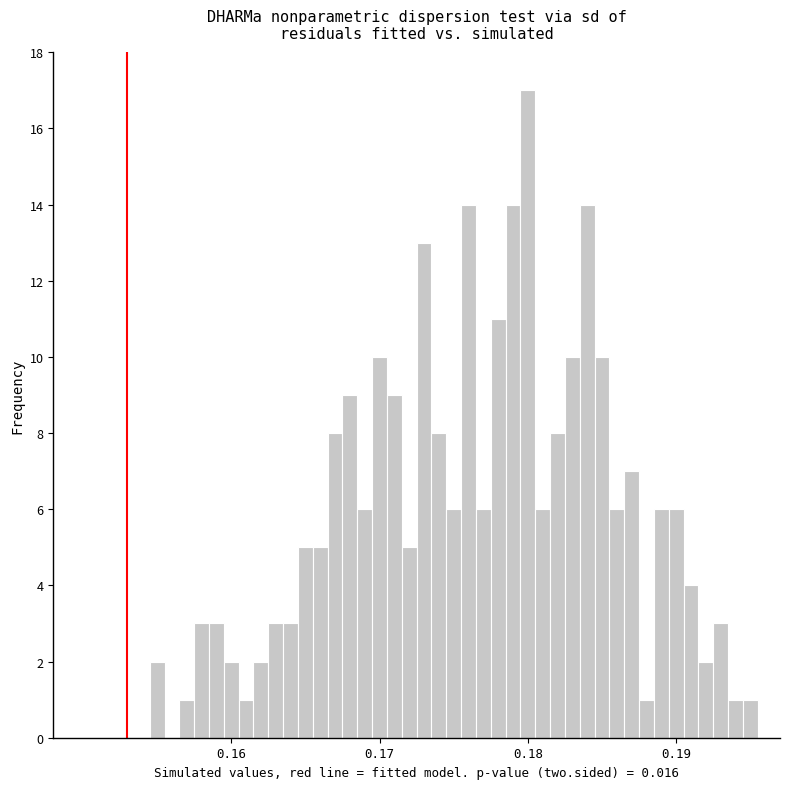

Read against the x-axis, roughly where is the centre of the tallest bar?

0.180